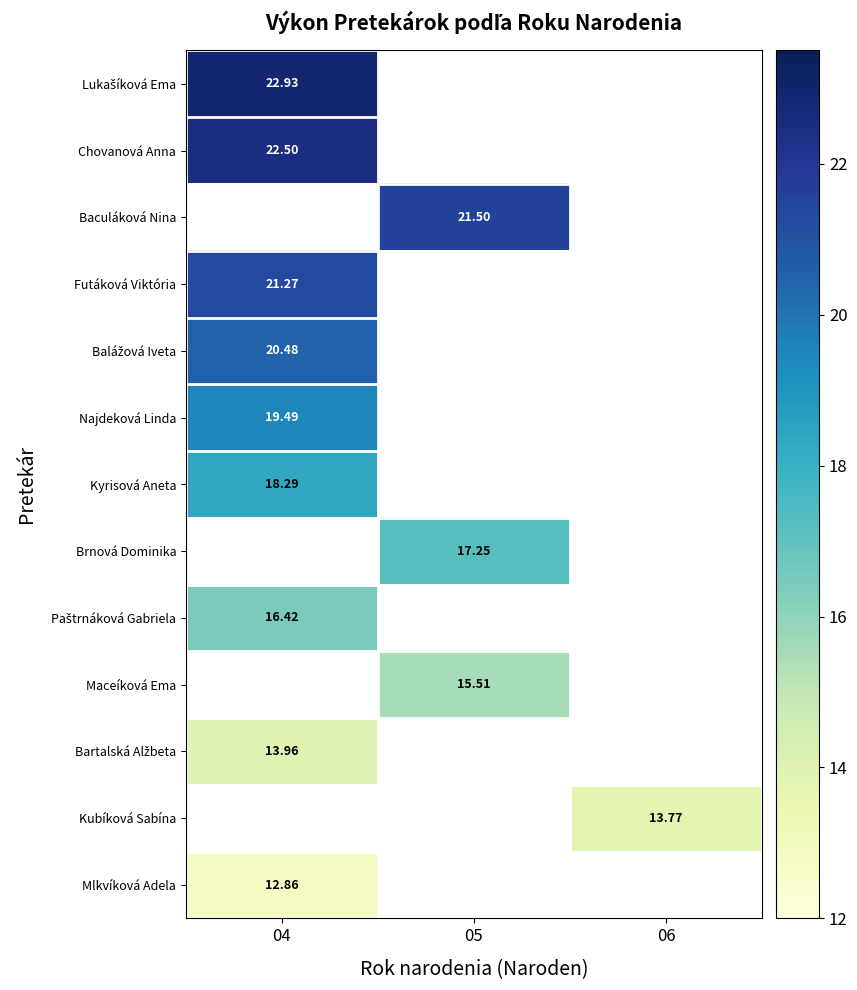

Which has a higher value, 06 or 05?

05